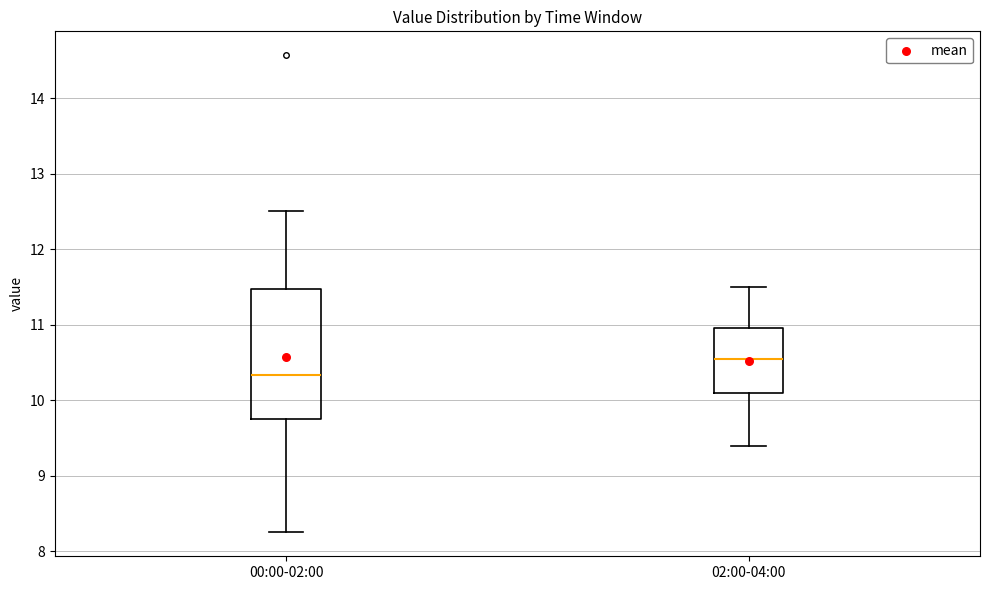

Which box has the lowest median line?

00:00-02:00